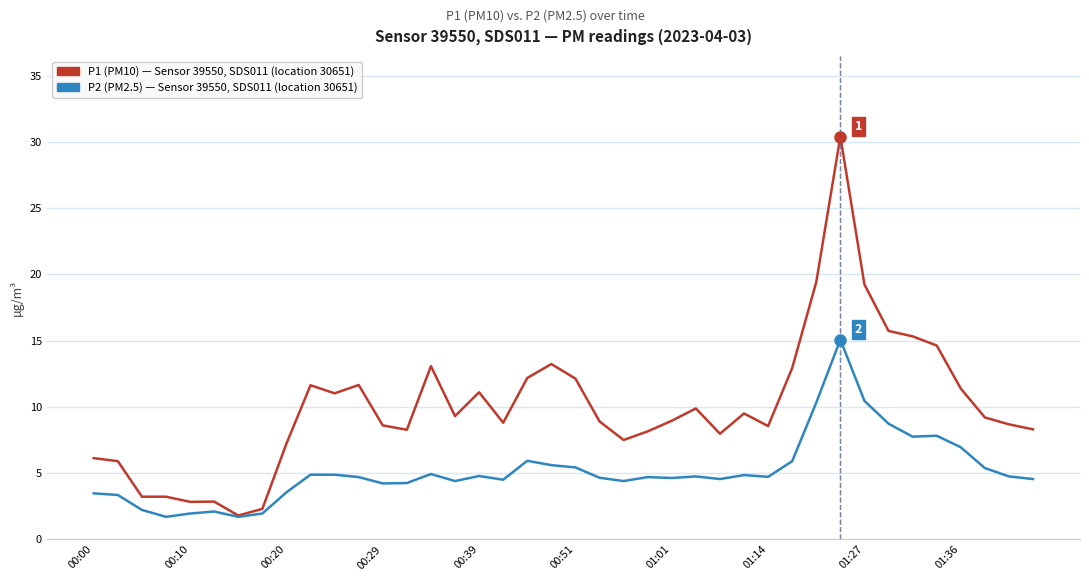

What is the greatest value displayed?

30.4